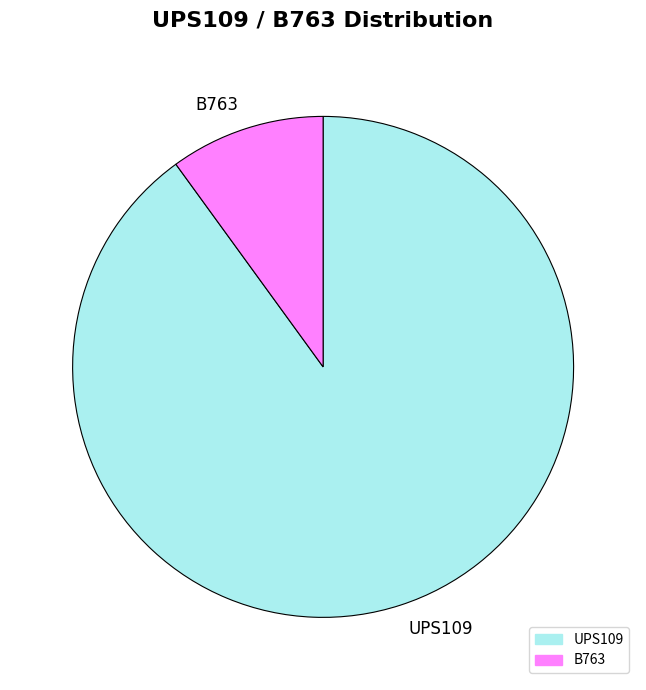

Rank the categories by value from lowest to highest.

B763, UPS109